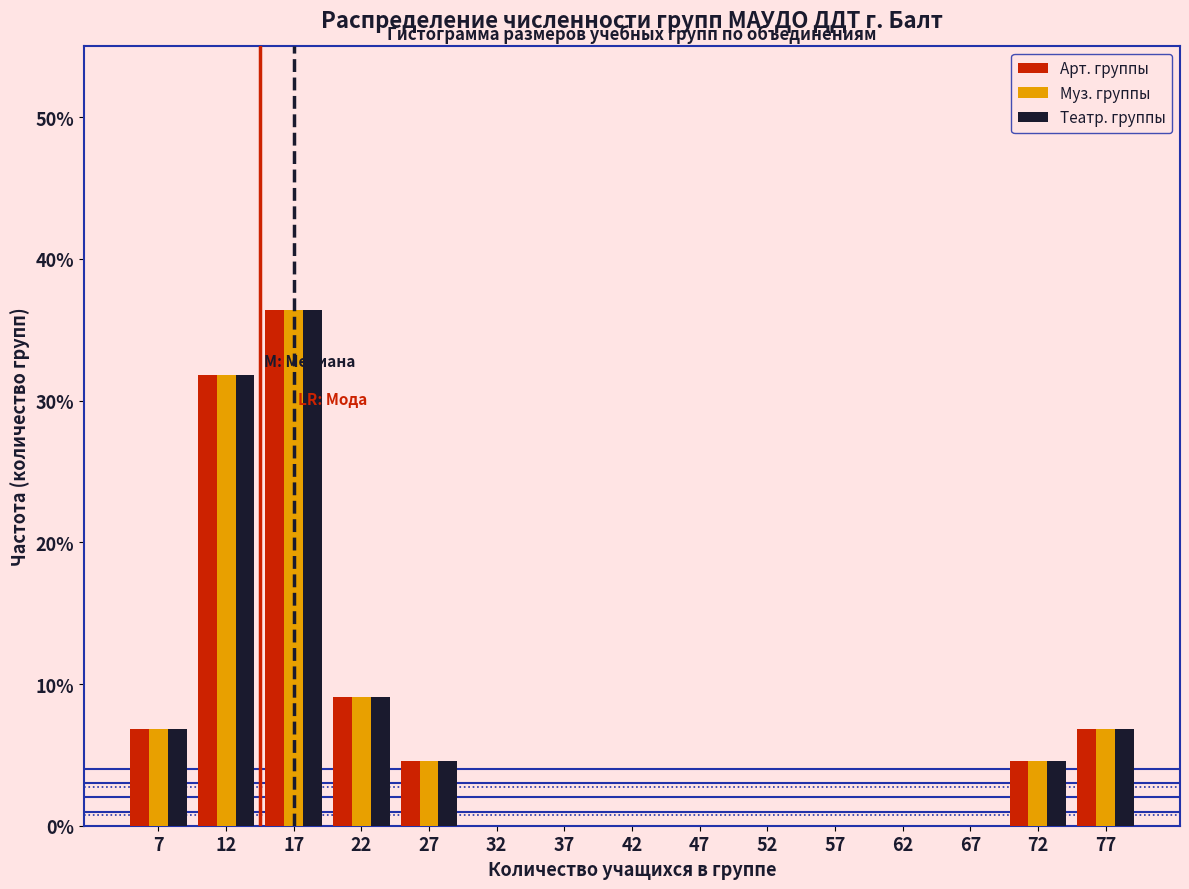

What is the height of the Арт. группы bar covering 25 to 30 on the x-axis? The values are not printed on the chart, so give them approximately, as read against the axis.

5